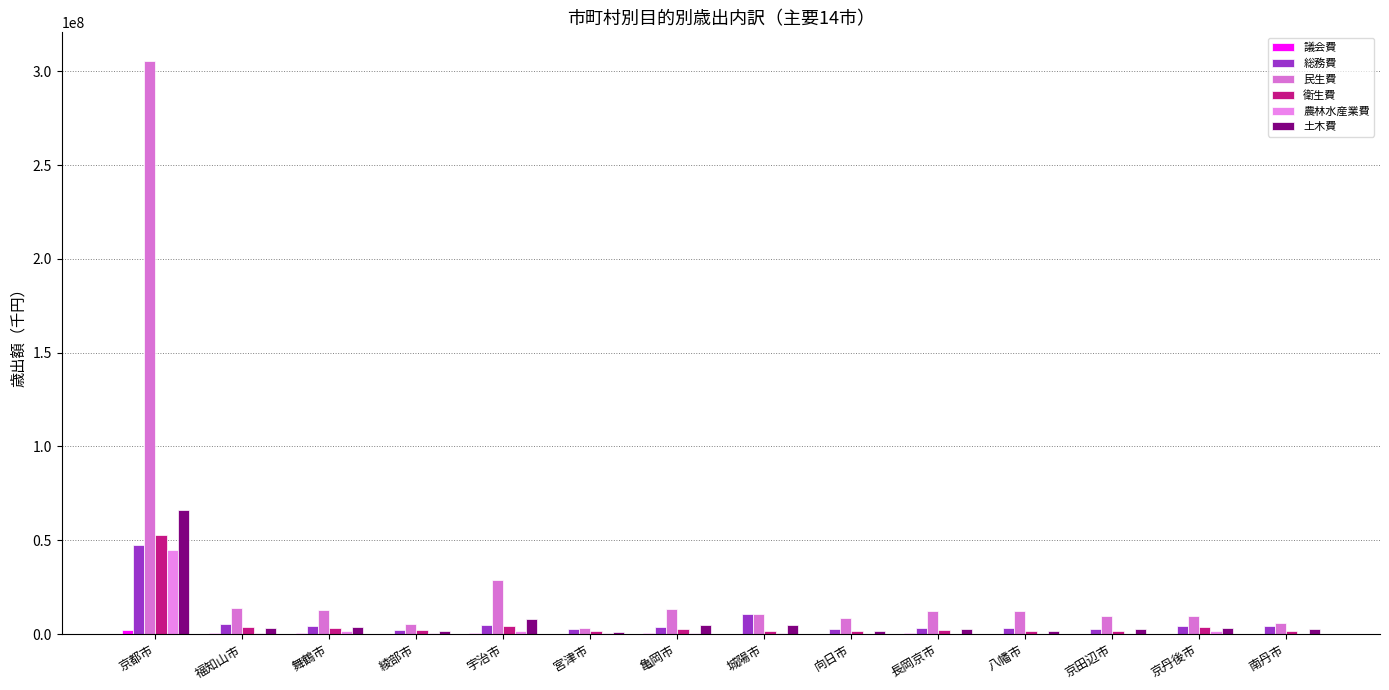

At which label does 総務費 reach its peak?

京都市